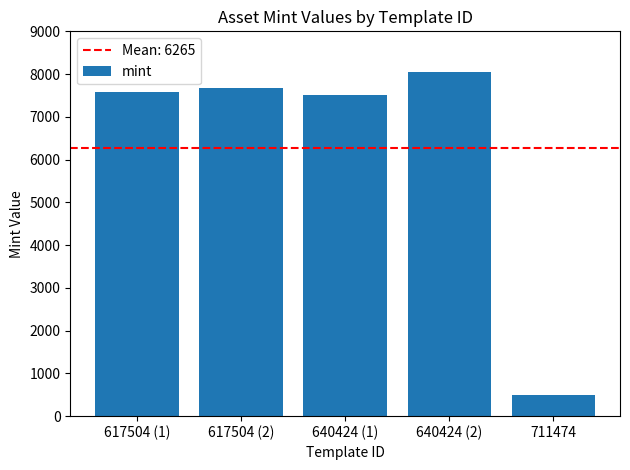

What is the difference between the maximum and minimum values?

7539